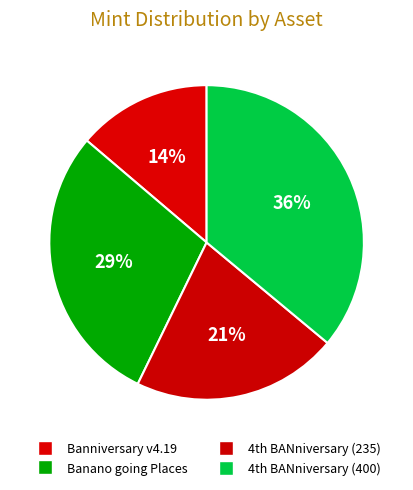

How many segments does this pie chart have?

4